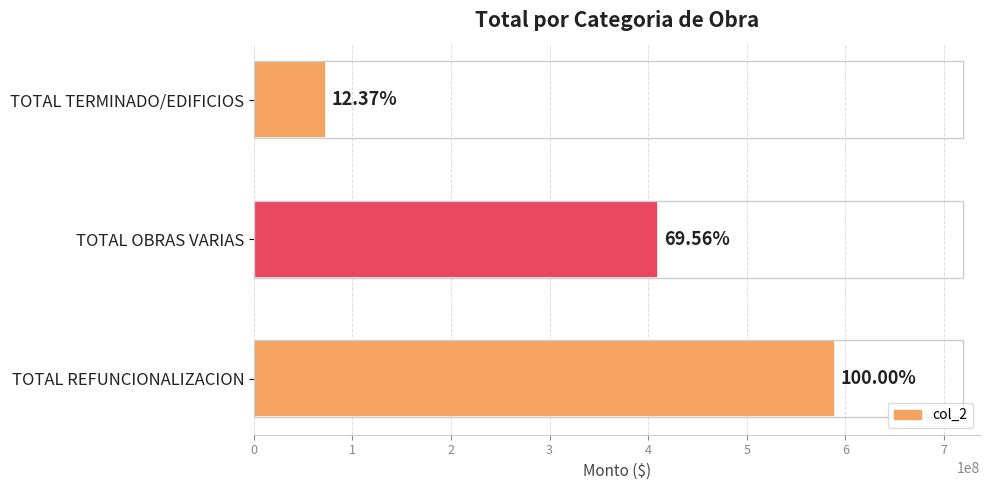

How many bars are there in total?

3